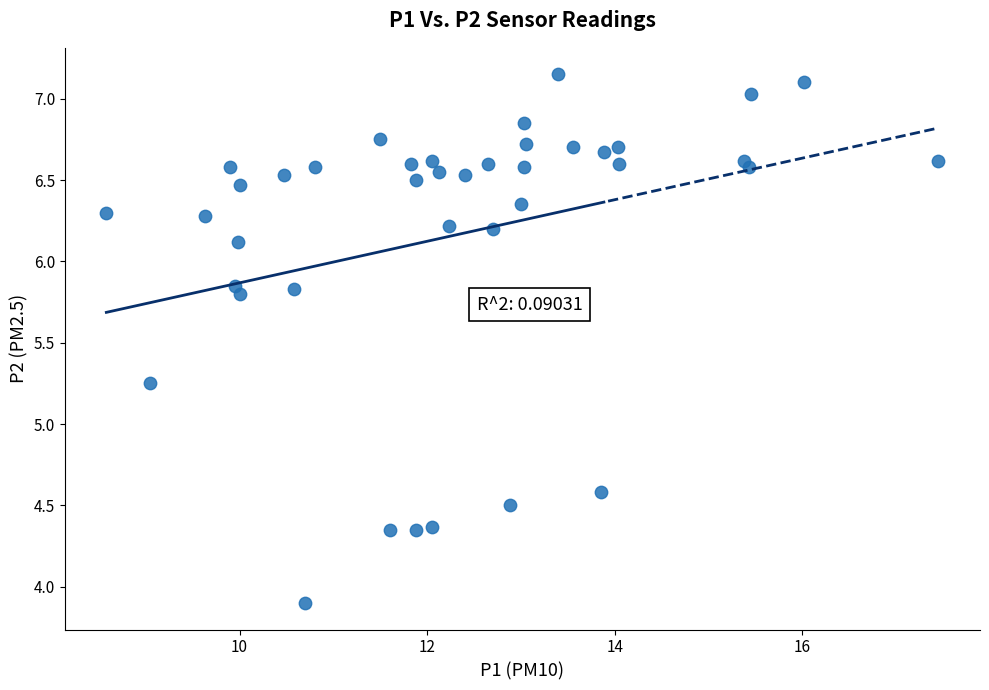

What is the range of X values (max minus min)?

8.9